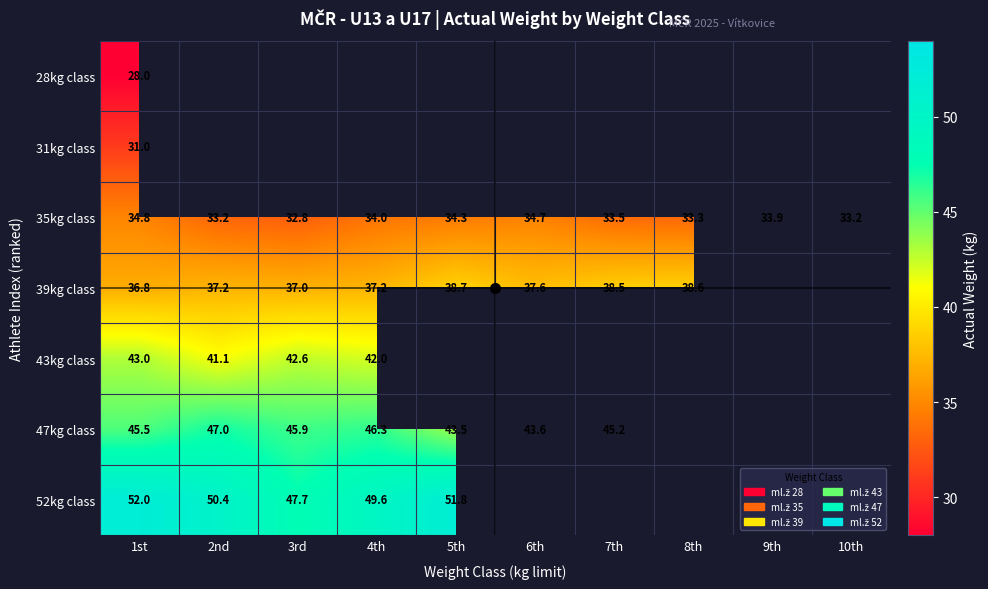

True or false: 35kg class has a value of 20.6 at 3rd.

False